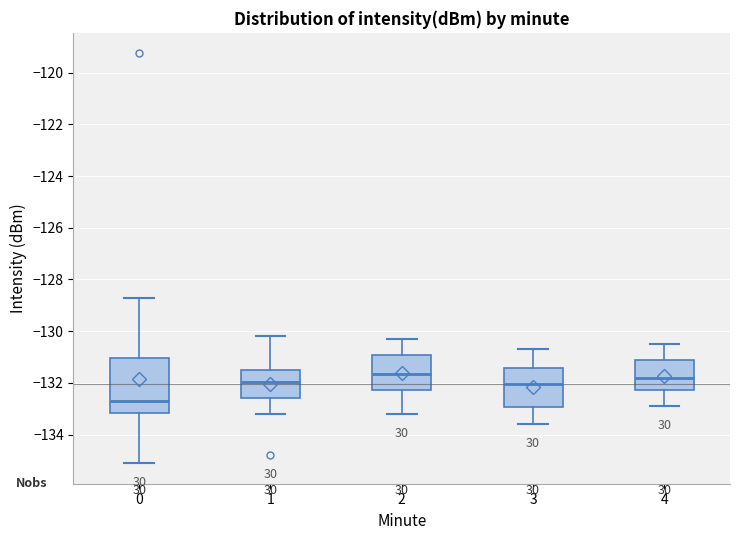

Reading left to right, transcribe this box plot: for each box, give where its median line is, the range the box spans, and where its two whiskers end, as read against the y-axis. The values are not printed on the chart, so give them approximately, as read against the axis.

0: median -132.8, box -133.2 to -131.0, whiskers -135.2 to -128.8
1: median -132.0, box -132.6 to -131.4, whiskers -133.2 to -130.2
2: median -131.6, box -132.2 to -131.0, whiskers -133.2 to -130.2
3: median -132.0, box -133.0 to -131.4, whiskers -133.6 to -130.6
4: median -131.8, box -132.2 to -131.2, whiskers -132.8 to -130.4